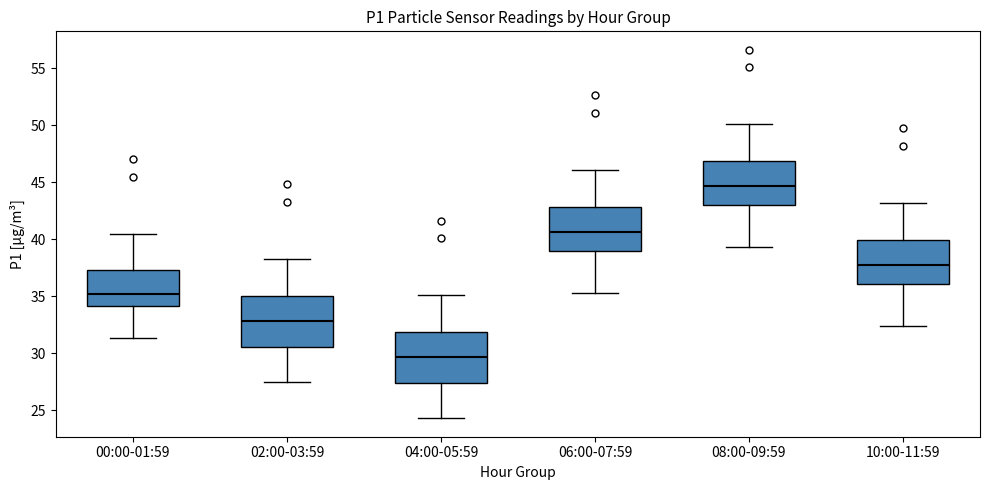

Where does the median line of the box for 08:00-09:59 sit on the y-axis? The values are not printed on the chart, so give them approximately, as read against the axis.

44.5